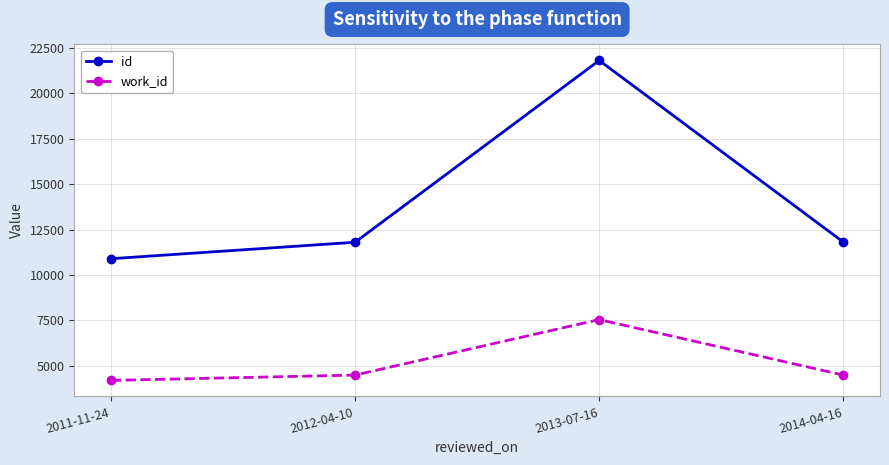

What is the total value across all series at 2013-07-16?

29359